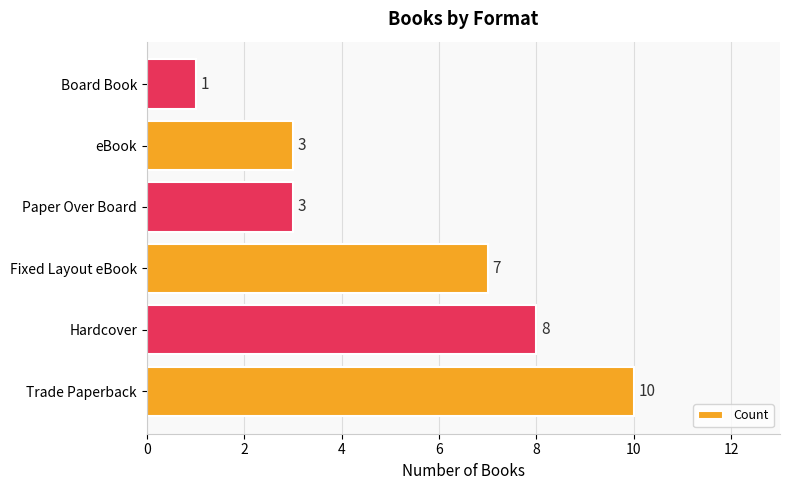

What is the difference between the values at Hardcover and Board Book?

7